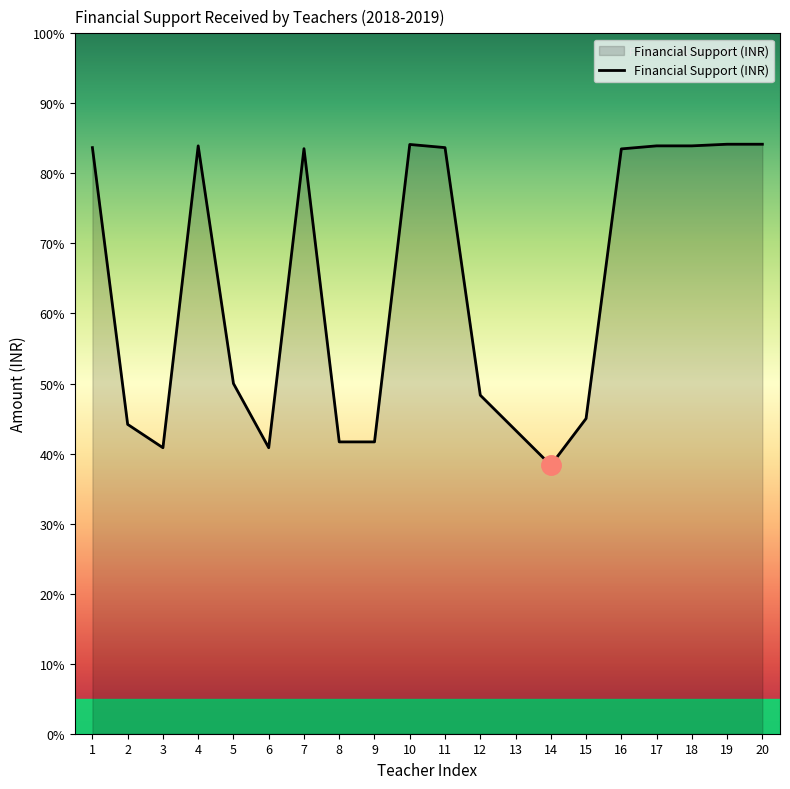

True or false: there are more than 2 points higher than both neighbors.

True